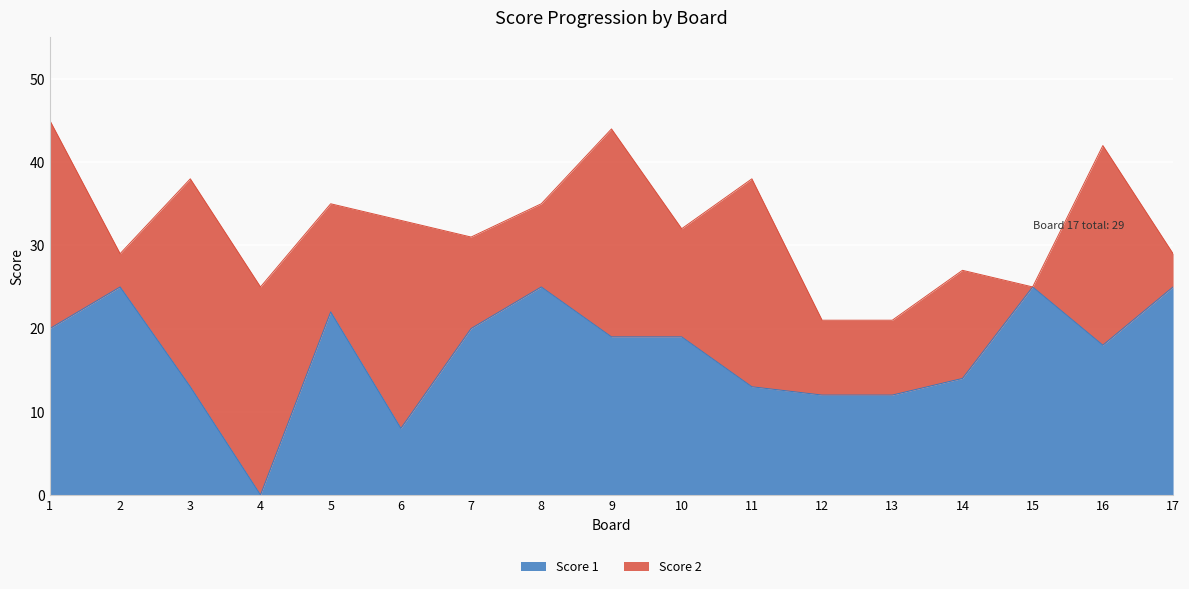

Read the value at 15.

25